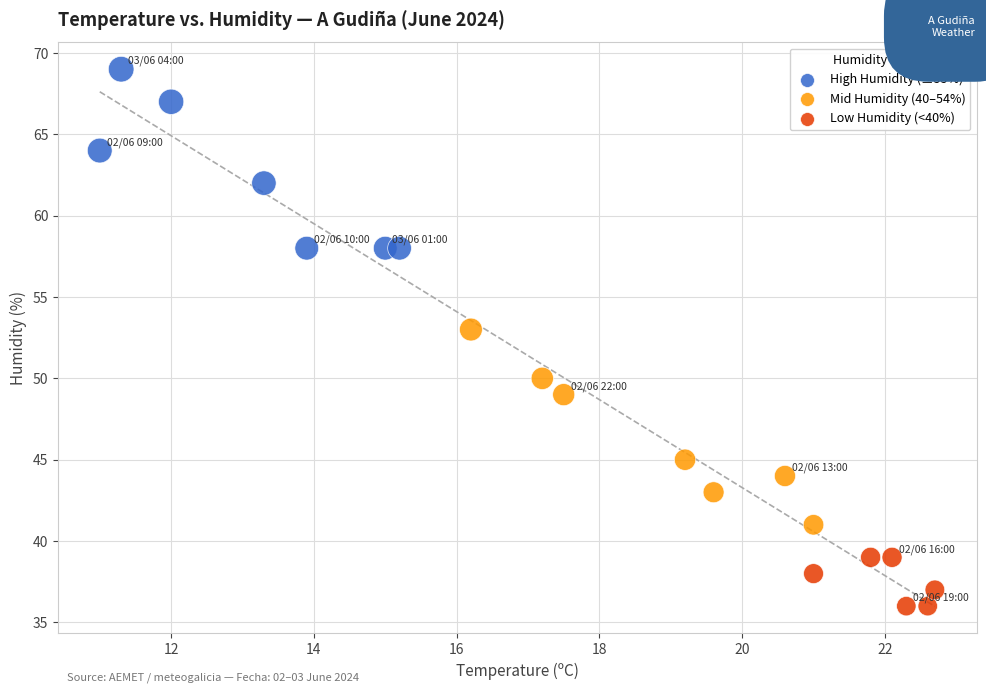

What Y value in the scatter plot is closest to 52?

53